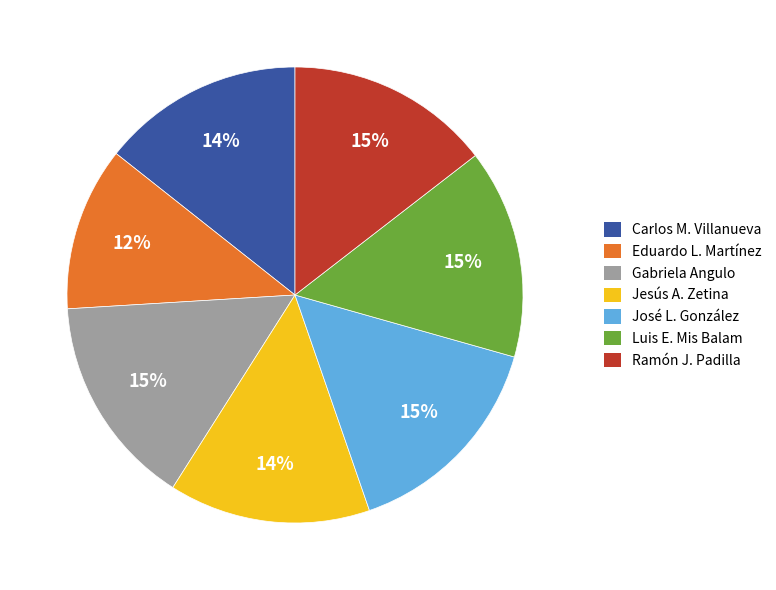

To the nearest percent, what percentage of the pie is Jesús A. Zetina?

14%